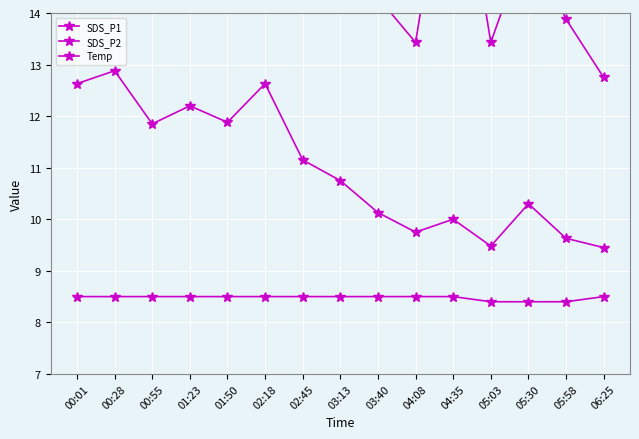

List the labels in order of SDS_P2 value, largest first.

00:28, 00:01, 02:18, 01:23, 01:50, 00:55, 02:45, 03:13, 05:30, 03:40, 04:35, 04:08, 05:58, 05:03, 06:25